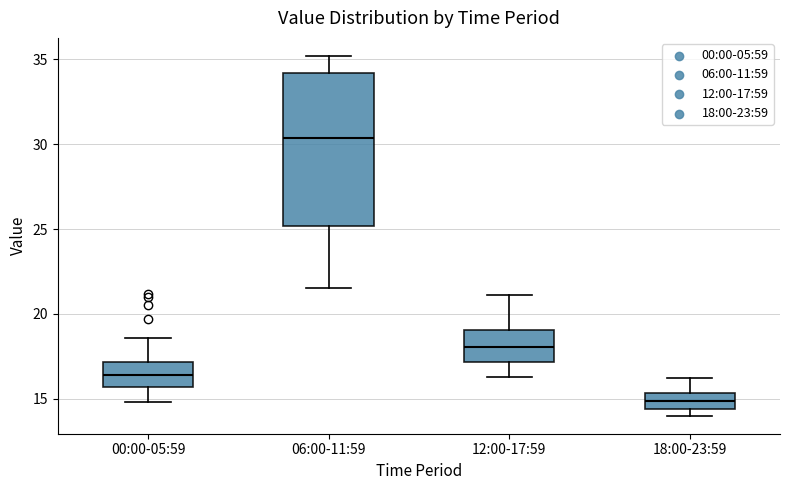

Which box is the tallest, from its lower edge to its upper edge?

06:00-11:59